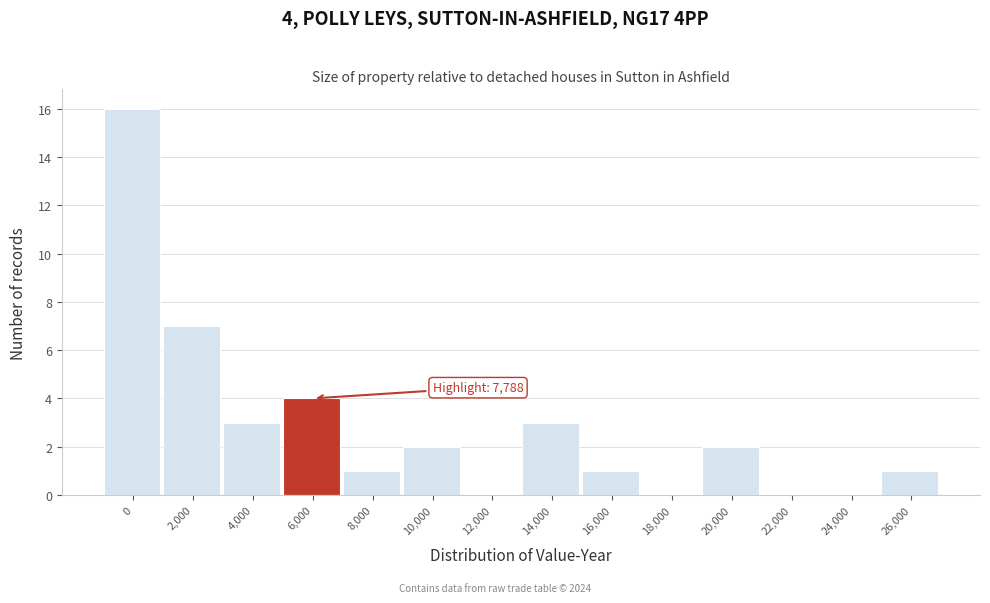

Reading left to right, transcribe all the data shown in this chart.

0=16	2,000=7	4,000=3	6,000=4	8,000=1	10,000=2	12,000=0	14,000=3	16,000=1	18,000=0	20,000=2	22,000=0	24,000=0	26,000=1